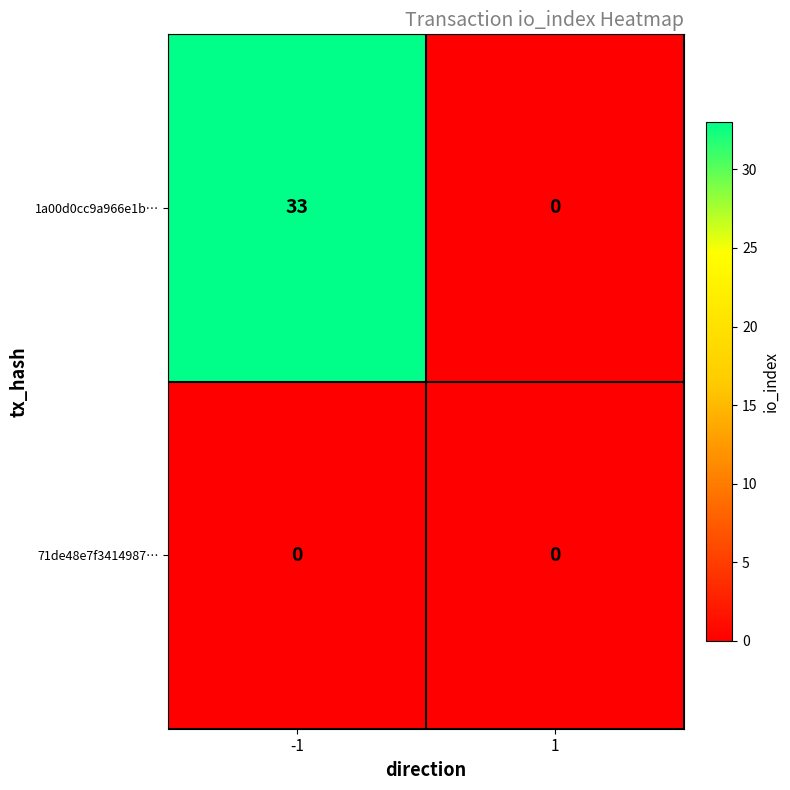

How many categories are shown in the chart?

2